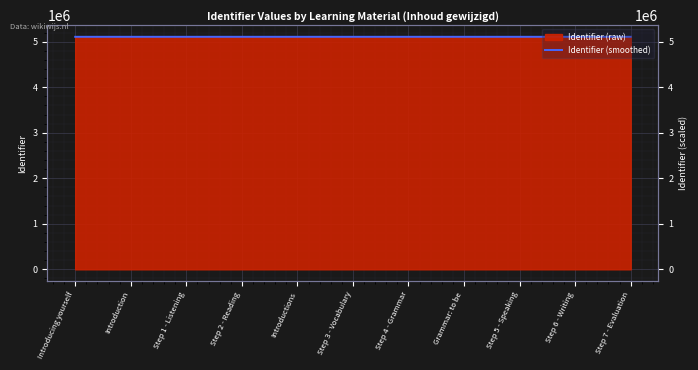

Where is the first local maximum?

Step 4 - Grammar